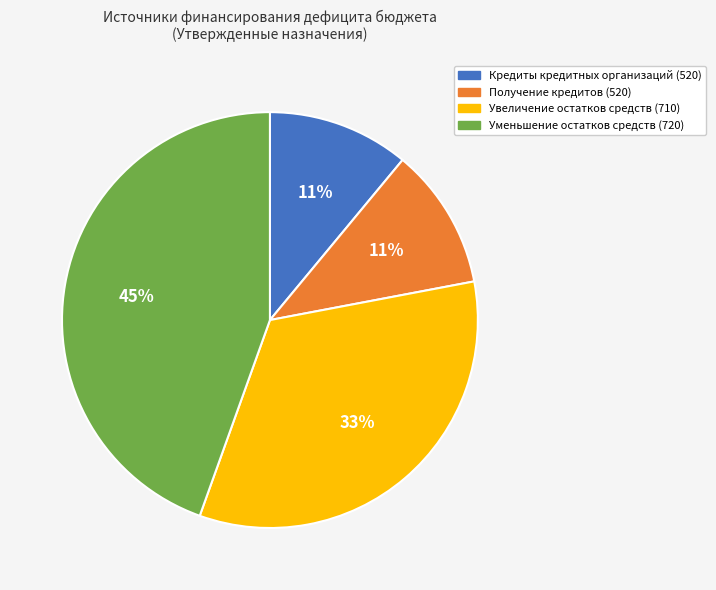

To the nearest percent, what percentage of the pie is Уменьшение остатков средств (720)?

45%